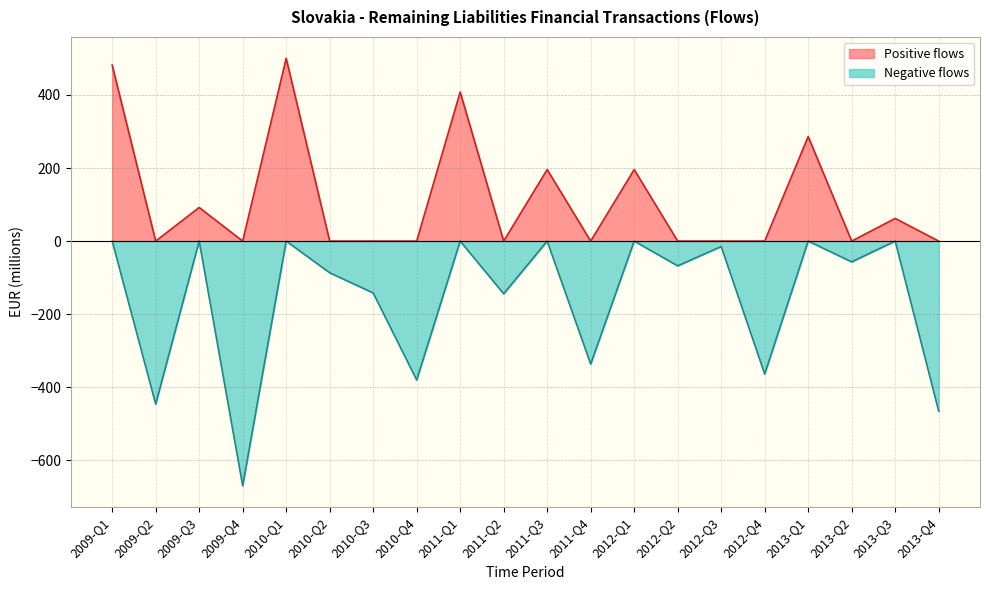

Is it true that the value at 2013-Q2 is -56.9?

True